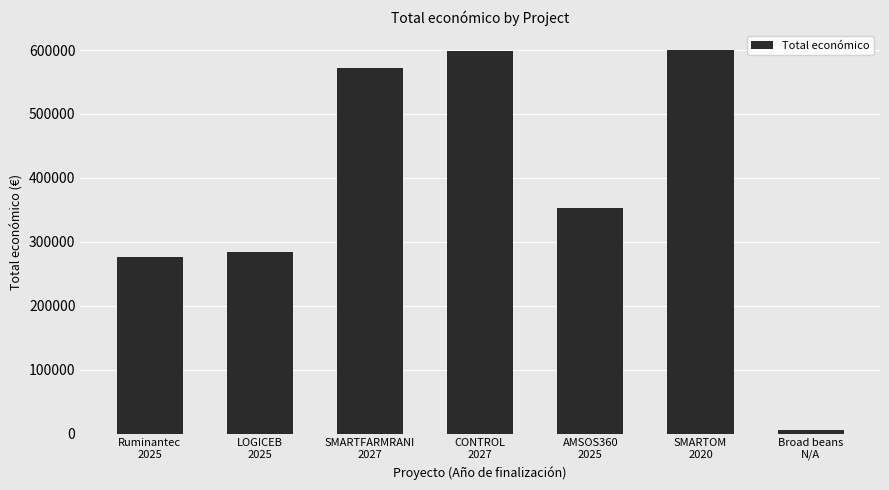

What is the sum of all values?

2689195